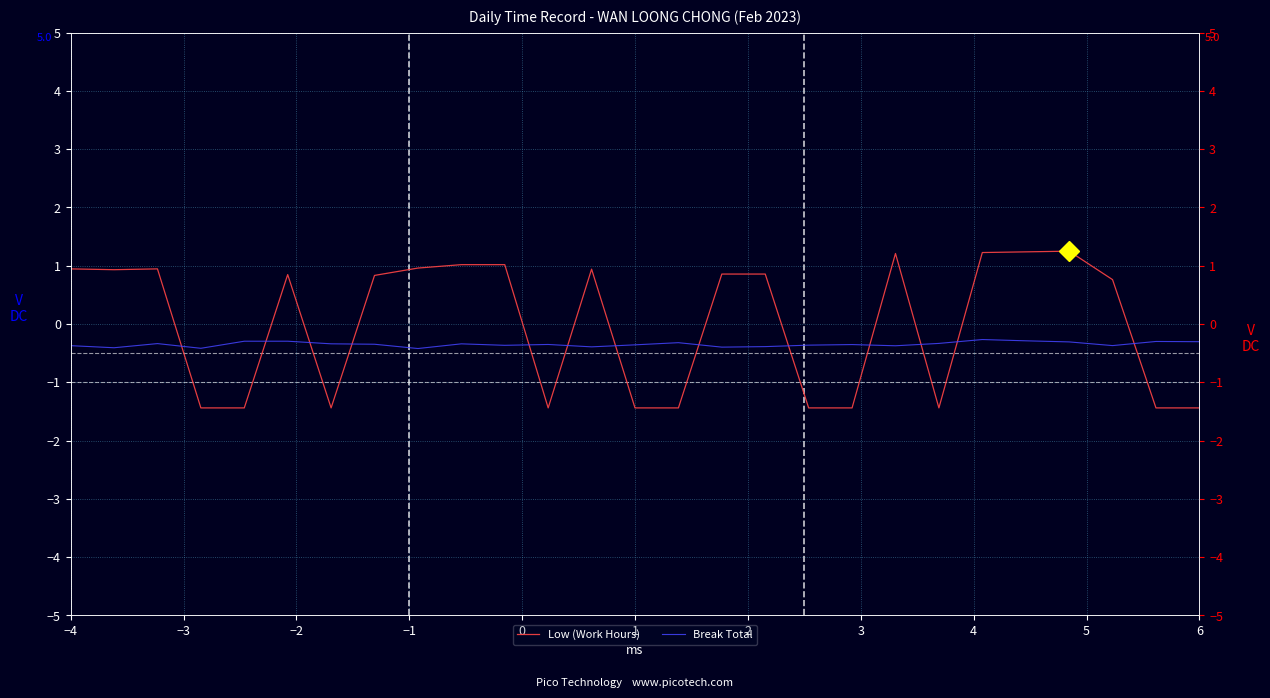

The value of Low (Work Hours) at 22 is 1.2. True or false?

True